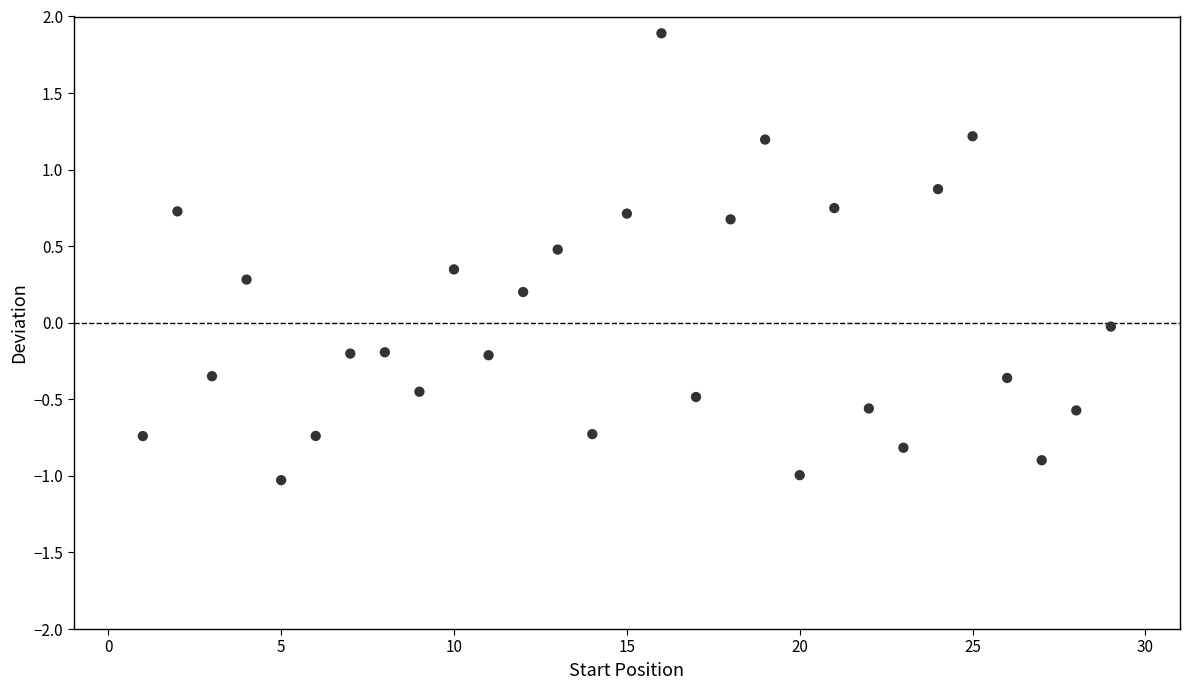

What is the range of Y values (max minus min)?

2.9